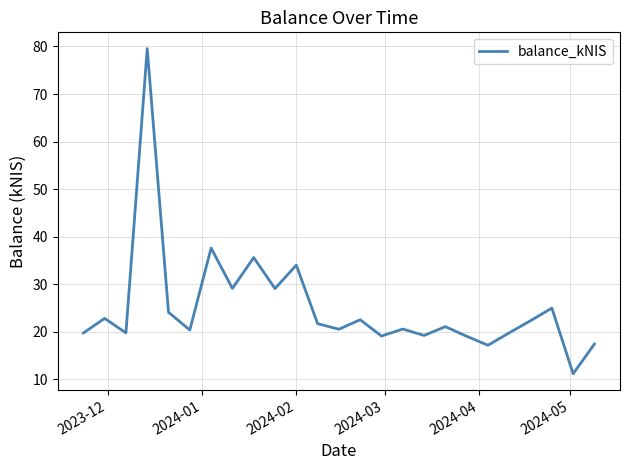

What is the difference between the maximum and minimum values?

68.4